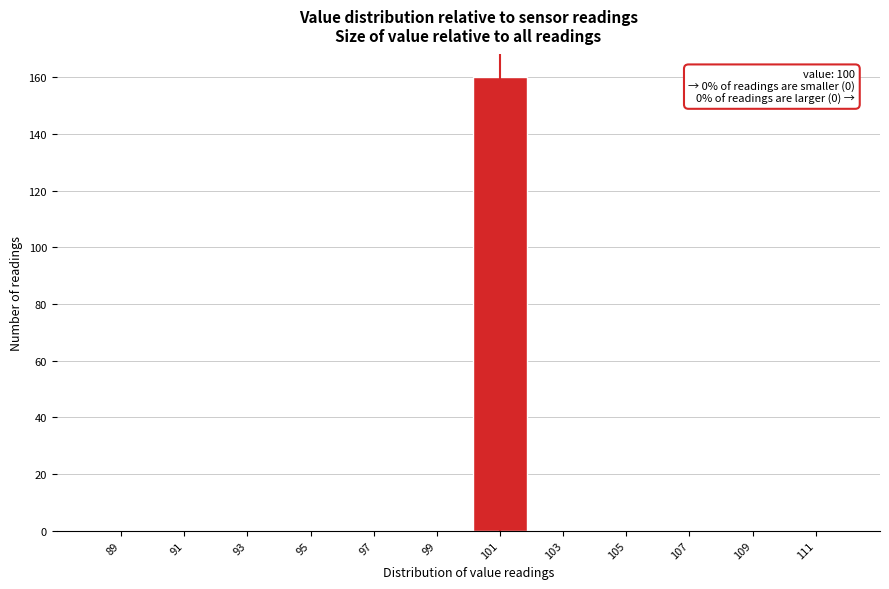

Reading left to right, transcribe all the data shown in this chart.

89=0	91=0	93=0	95=0	97=0	99=0	101=160	103=0	105=0	107=0	109=0	111=0